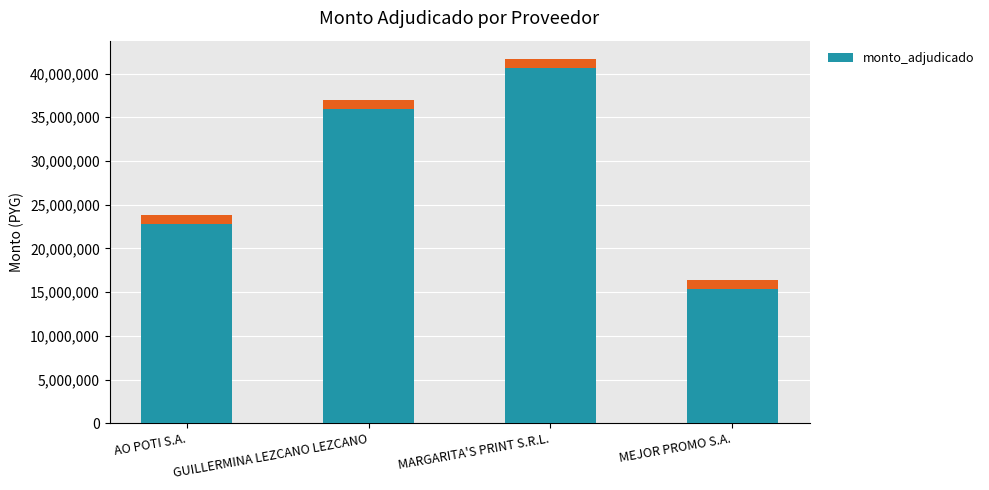

At which label does the data first exceed 35961800?

MARGARITA'S PRINT S.R.L.